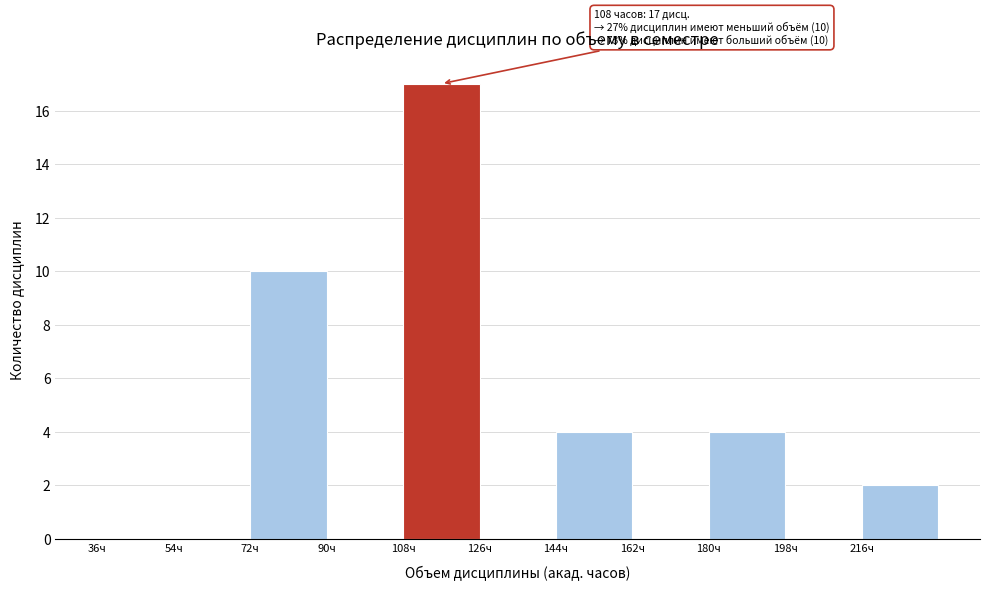

Over which range of the x-axis is the bar tallest?

108 to 126